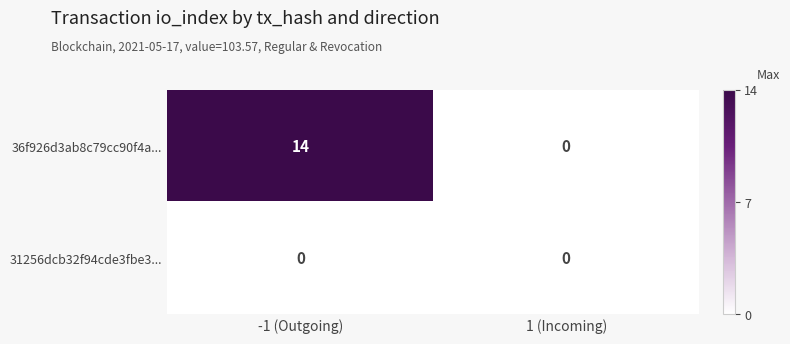

What is the maximum value shown in the chart?

14